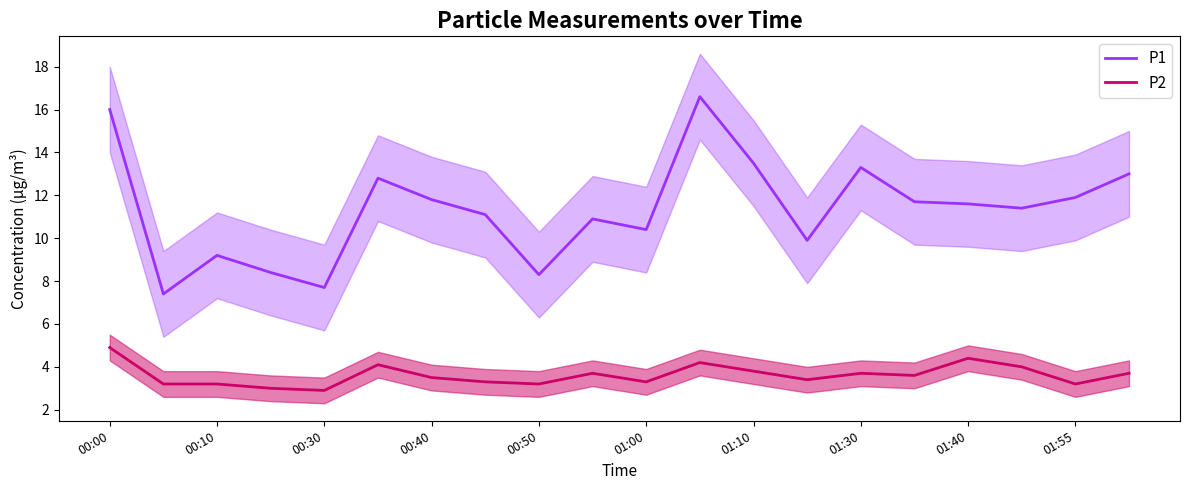

True or false: P1 and P2 intersect in this chart.

False